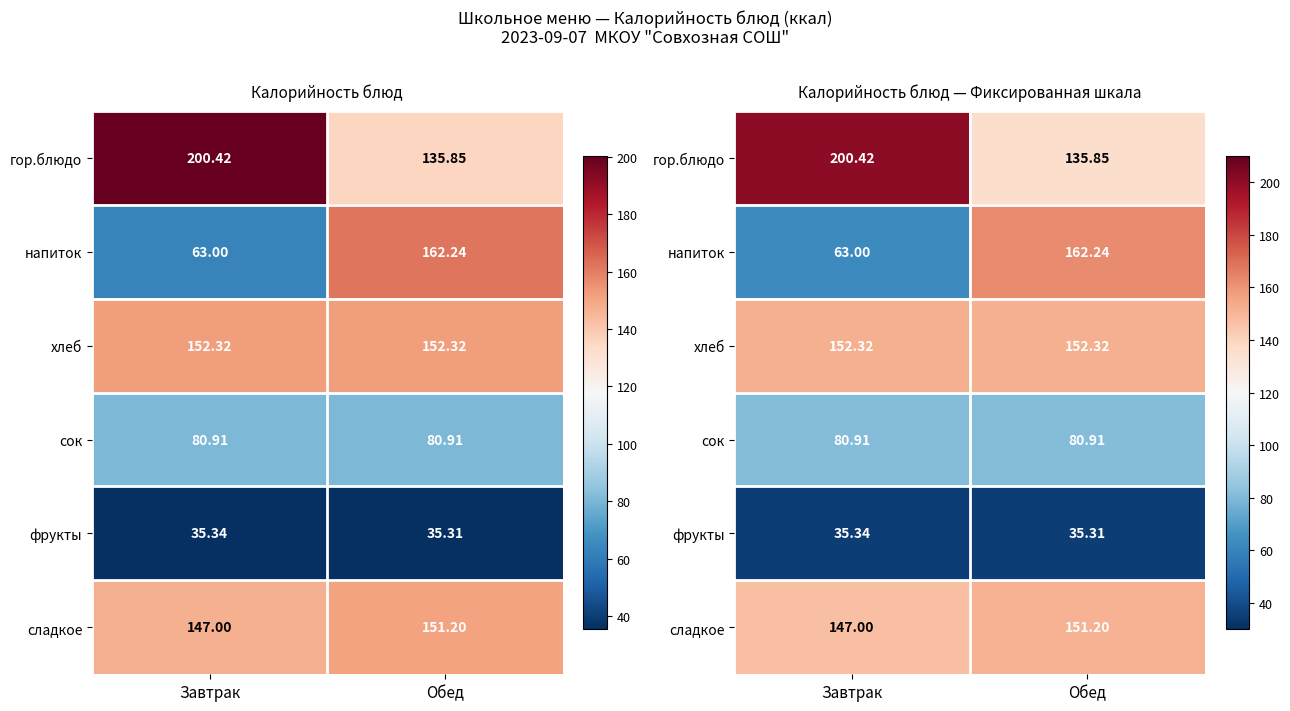

Which series changed the most between Завтрак and Обед?

напиток